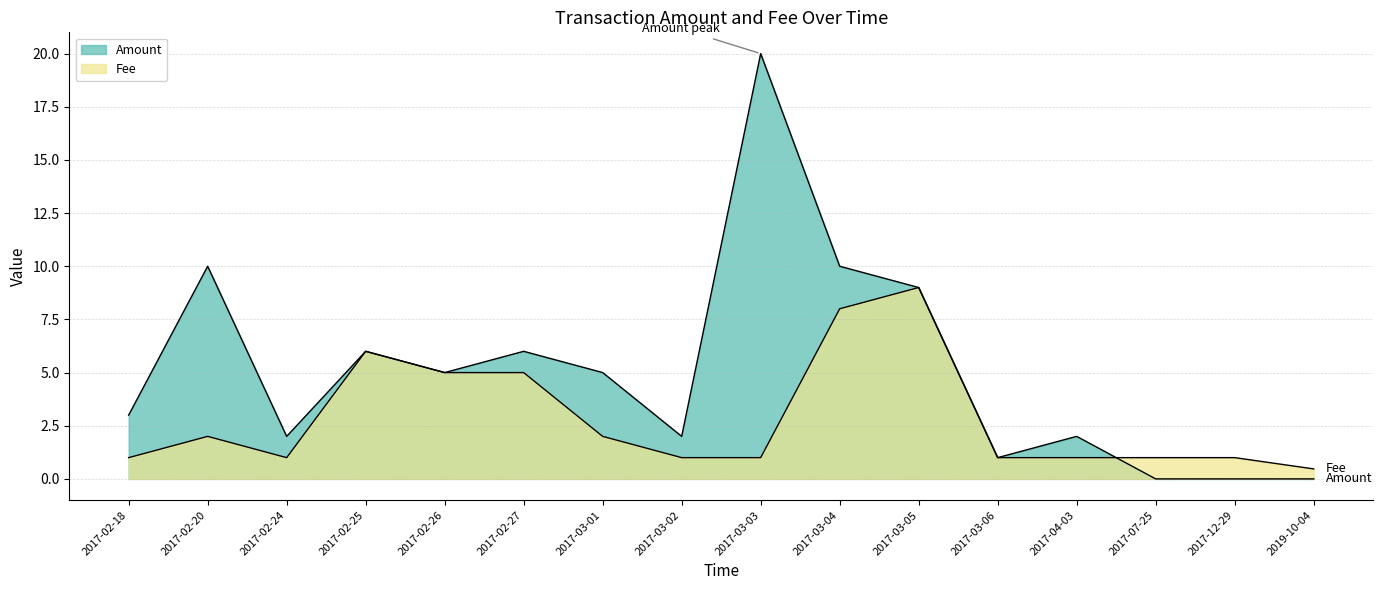

Between which two adjacent categories do Amount and Fee first intersect?

2017-04-03 and 2017-07-25